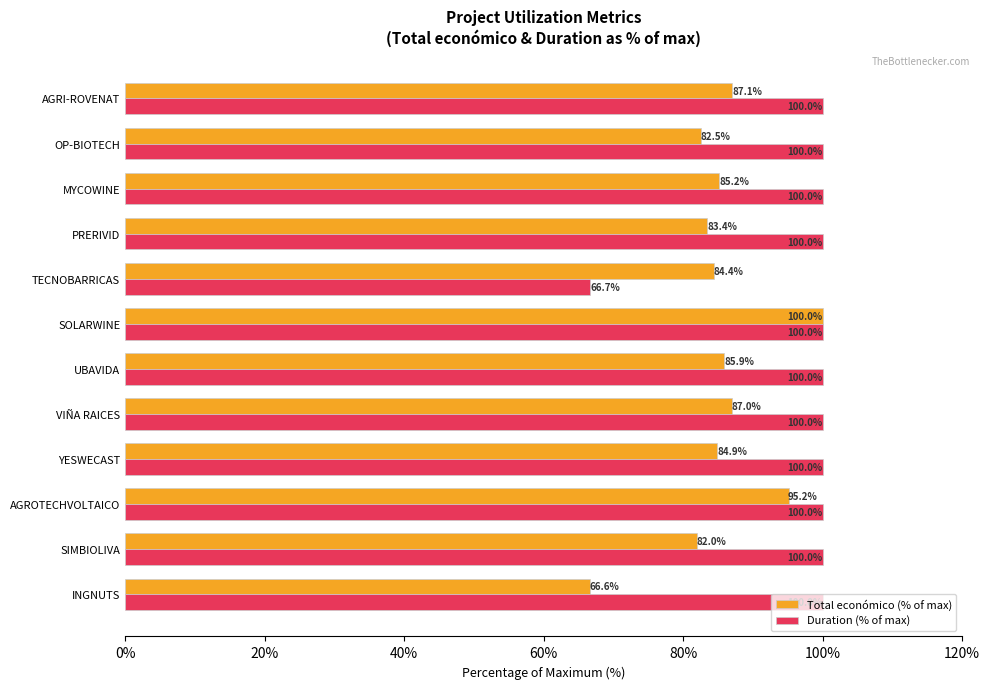

What is the greatest value displayed?

100.0